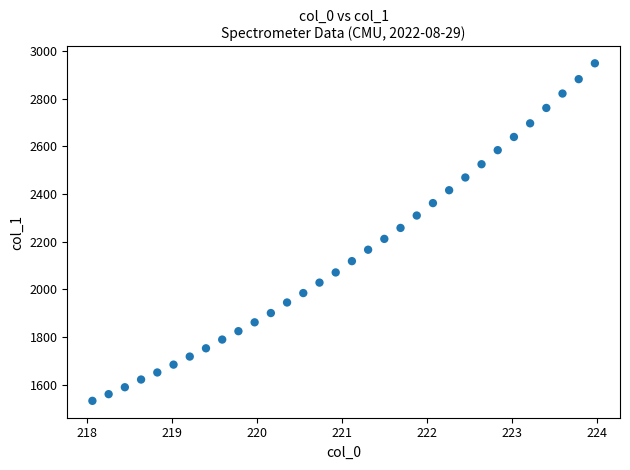

What is the range of X values (max minus min)?

5.9